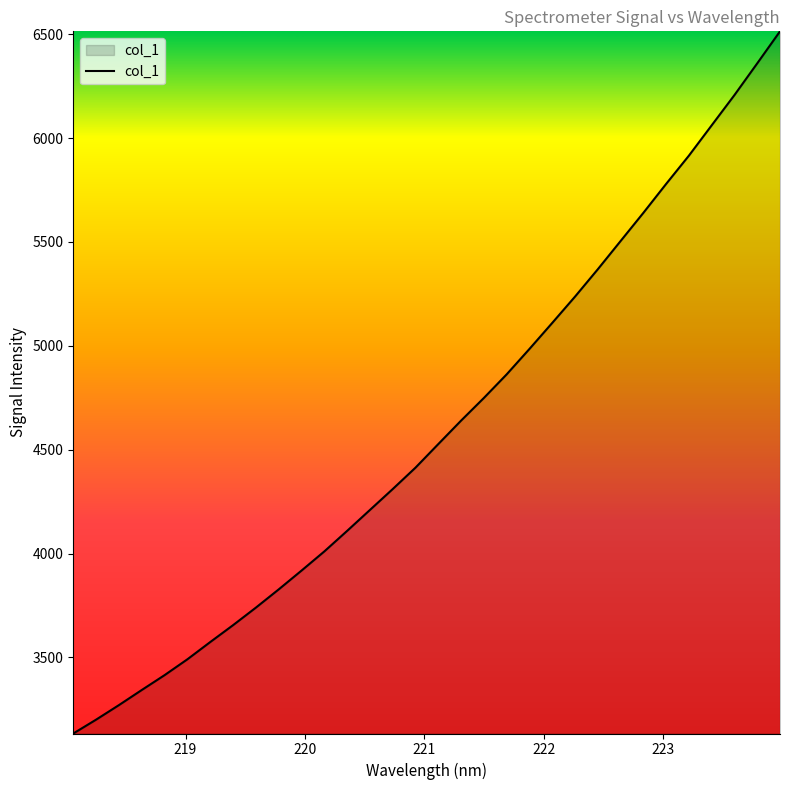

What is the minimum value shown in the chart?

3134.2